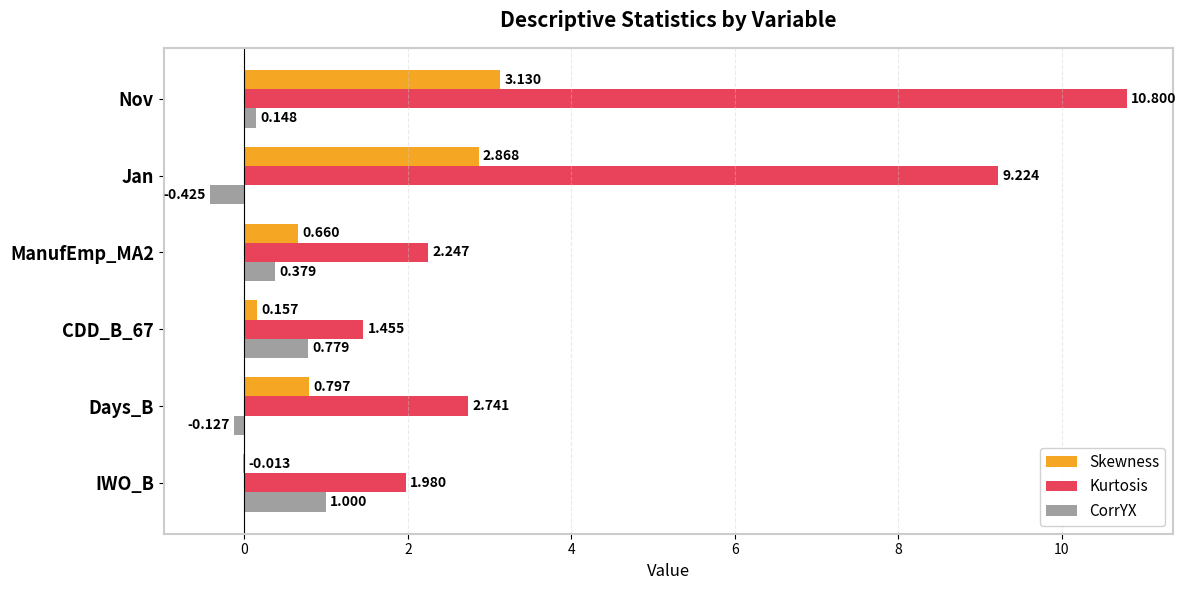

Which label corresponds to the largest value in the chart?

Nov